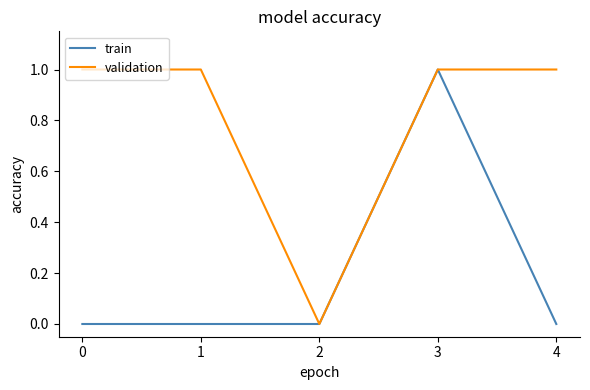

At which category is the sum across all series the highest?

3